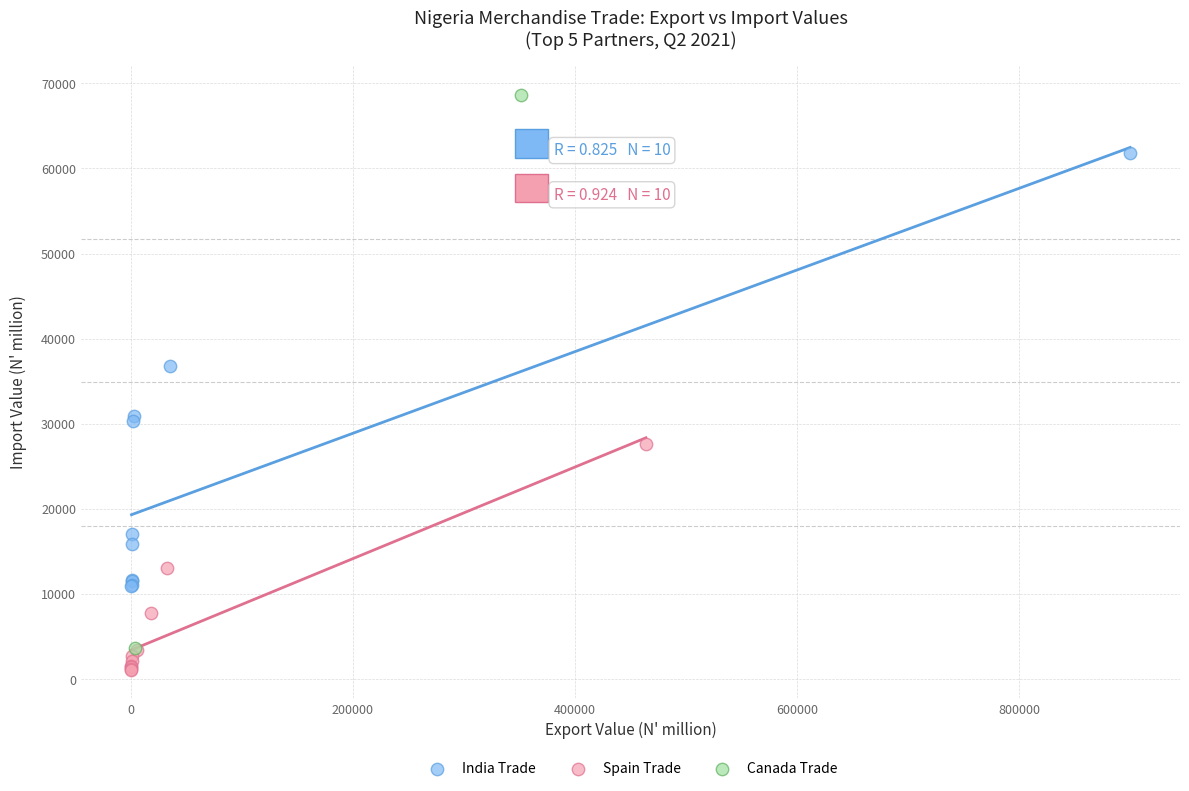

What are all the series names shown in the legend?

India Trade, Spain Trade, Canada Trade